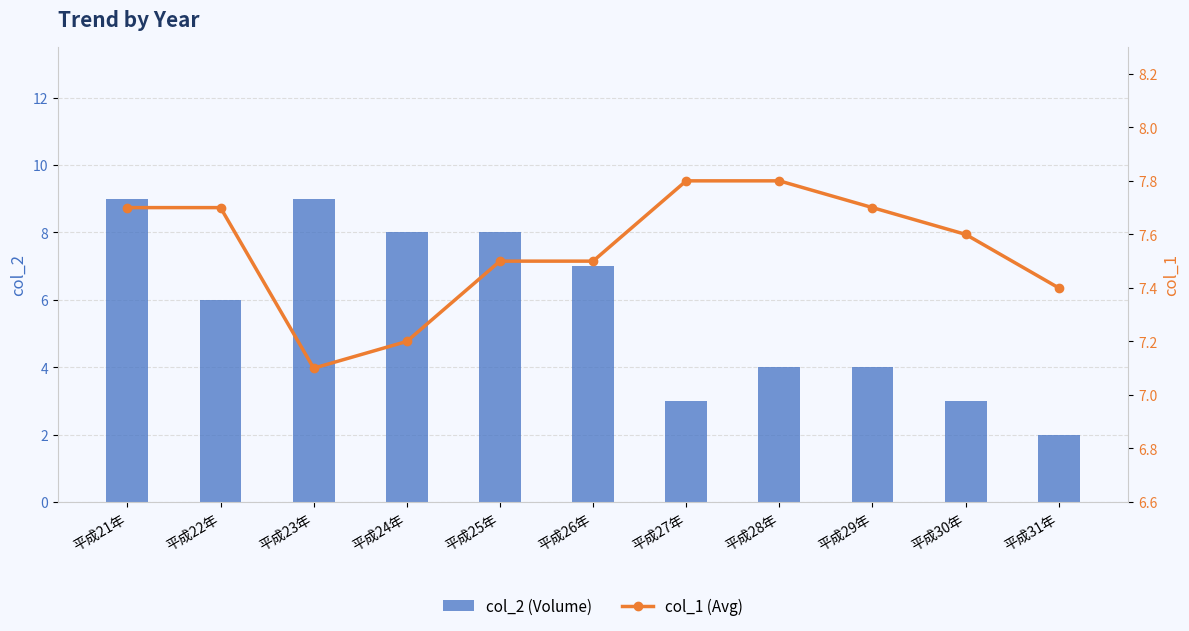

List the series in order of their peak value, highest first.

col_2 (Volume), col_1 (Avg)